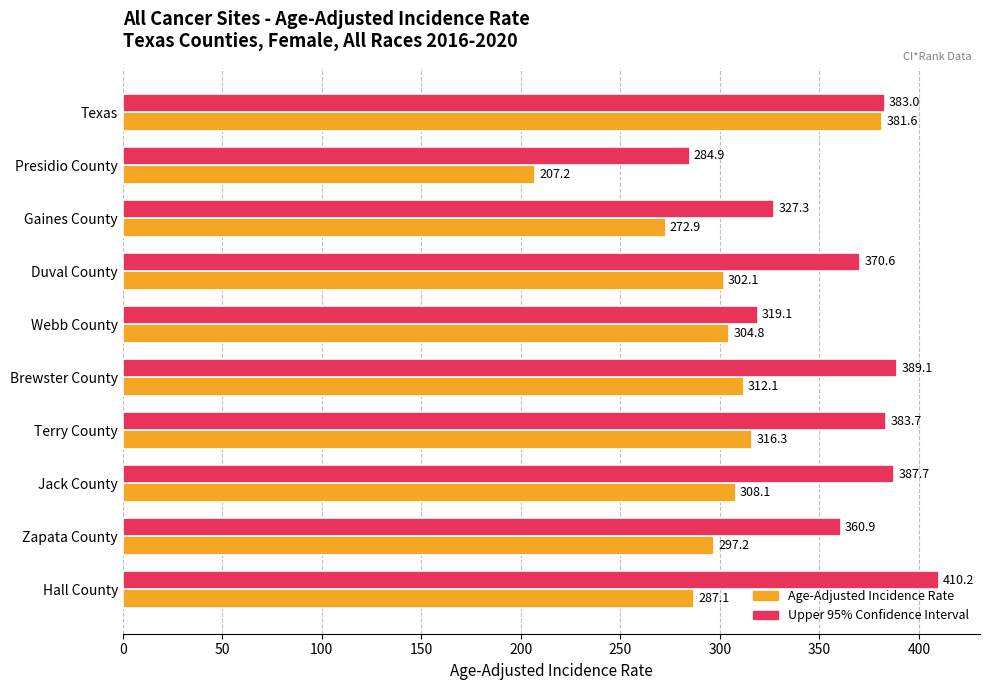

What is the total value across all series at Terry County?

700.0